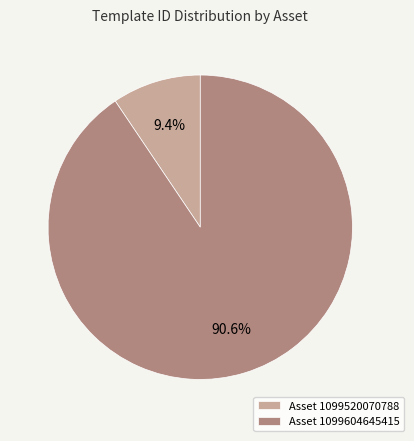

Rank the categories by value from lowest to highest.

Asset 1099520070788, Asset 1099604645415